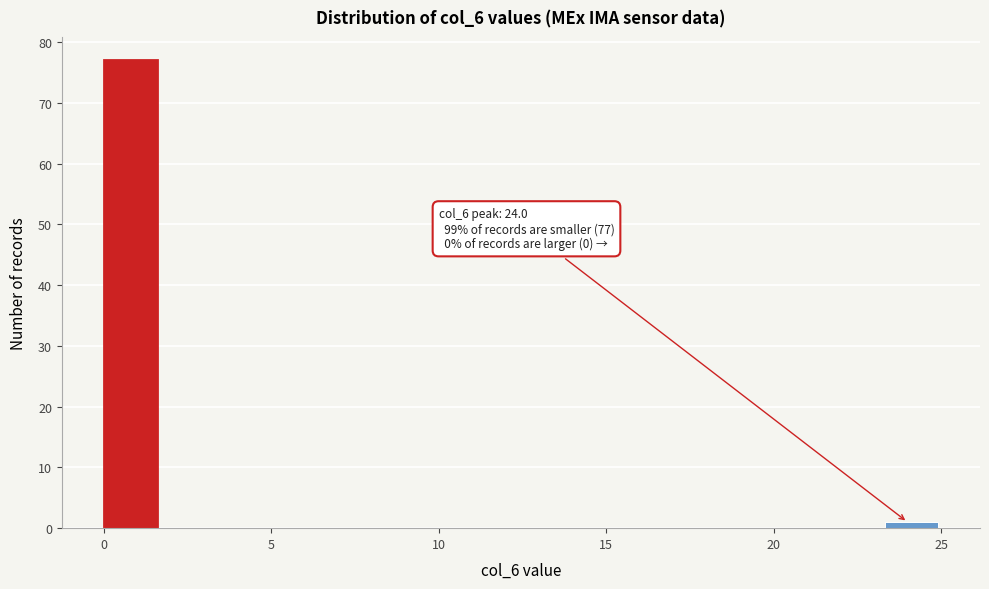

Around what value on the x-axis is the tallest bar? Give the approximate position of its centre, as read against the axis.

1.0